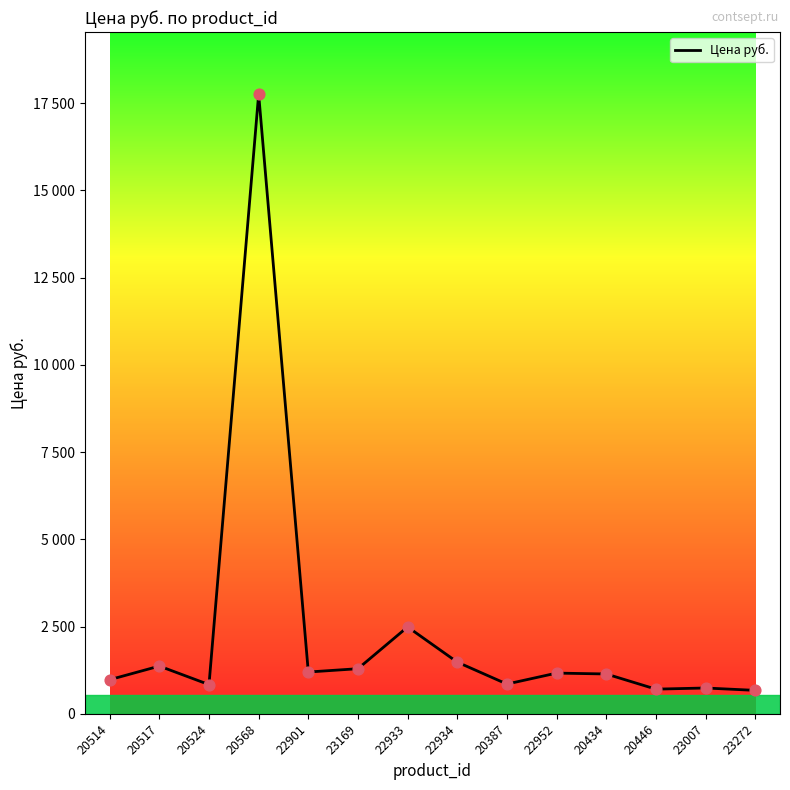

What is the ratio of the value at 20446 to the value at 23007?

1.0